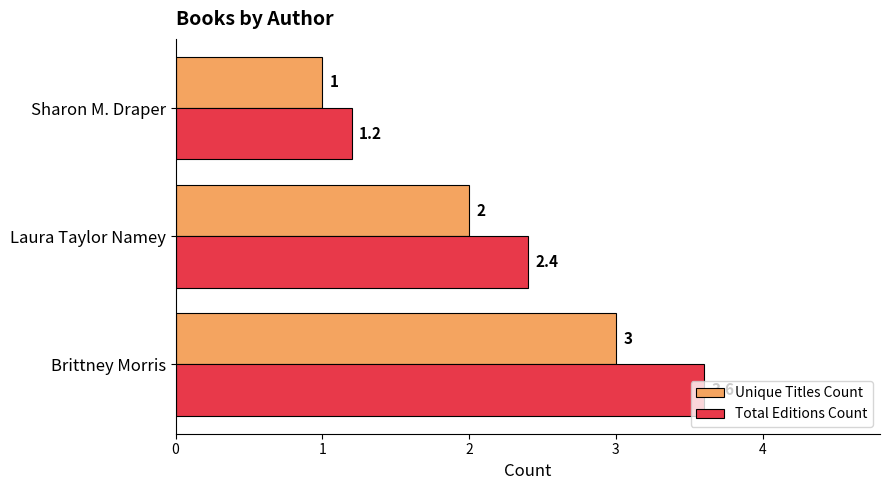

What is the average value of the Unique Titles Count series?

2.0